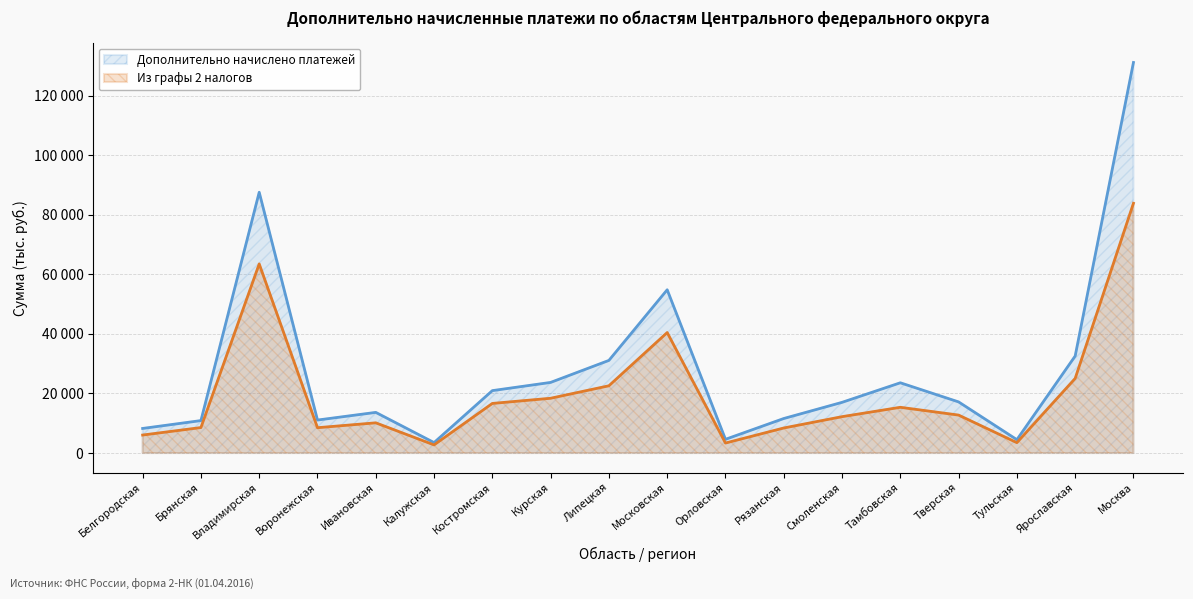

What is the difference between the maximum and minimum values in the Дополнительно начислено платежей series?

127607